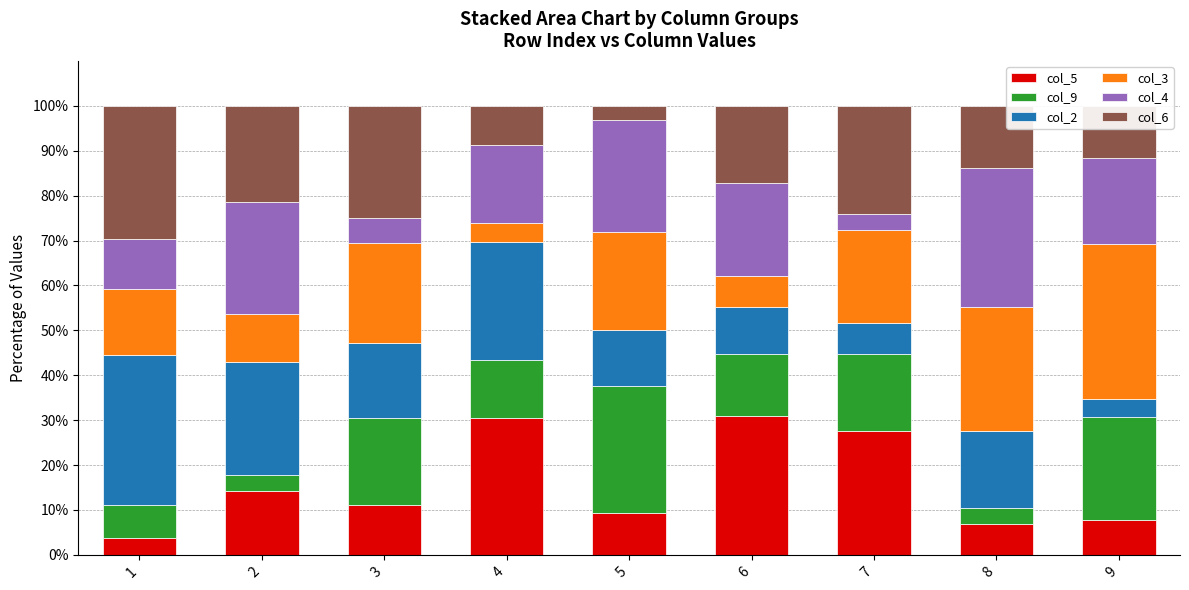

What is the sum of all col_5 values?

142.1